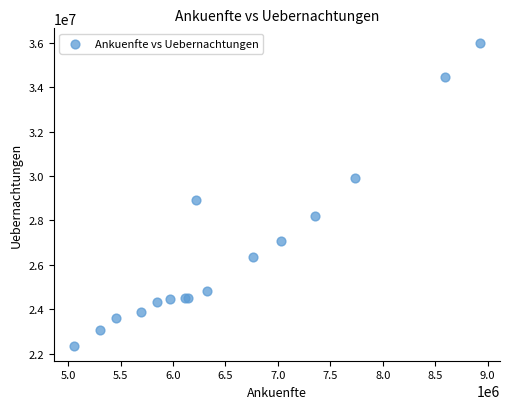

What Y value in the scatter plot is closest to 29168174?

28924321